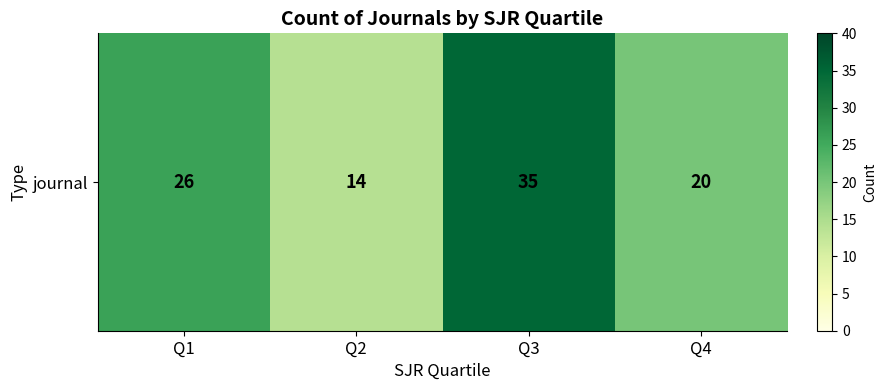

Reading left to right, extract all data points from this chart.

Q1=26	Q2=14	Q3=35	Q4=20